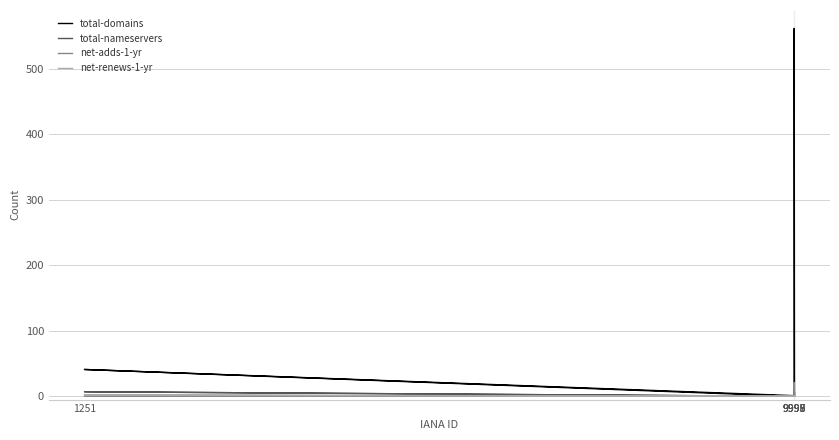

What position from the left is 9999?

4